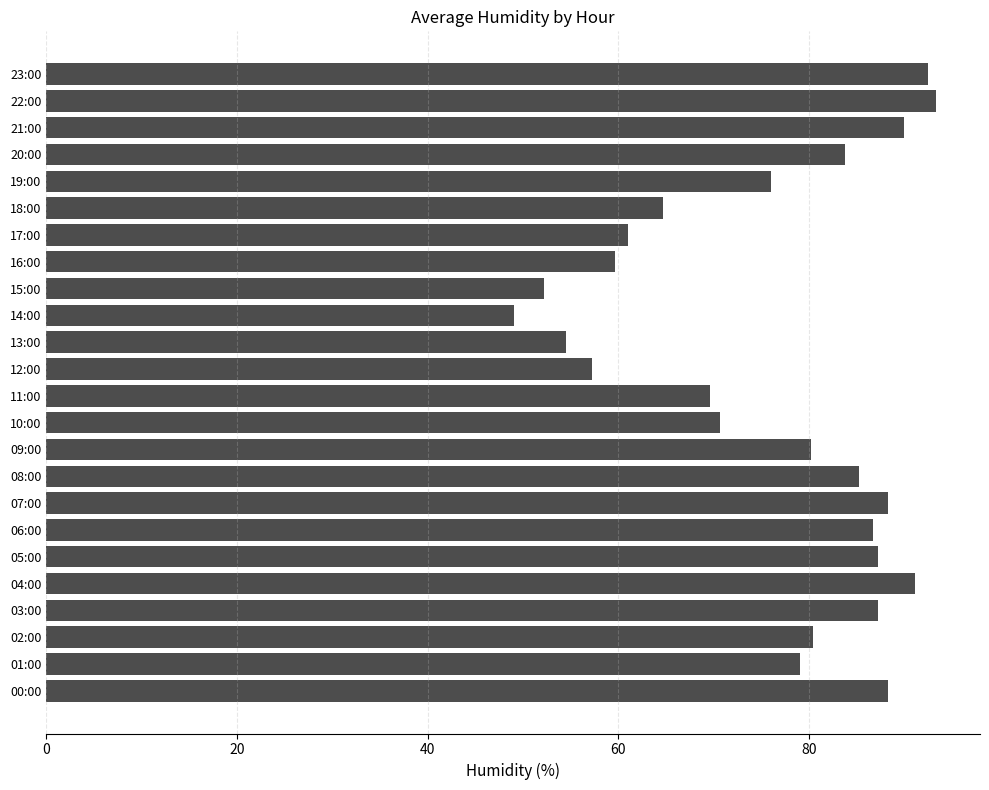

What is the ratio of the value at 00:00 to the value at 02:00?

1.1